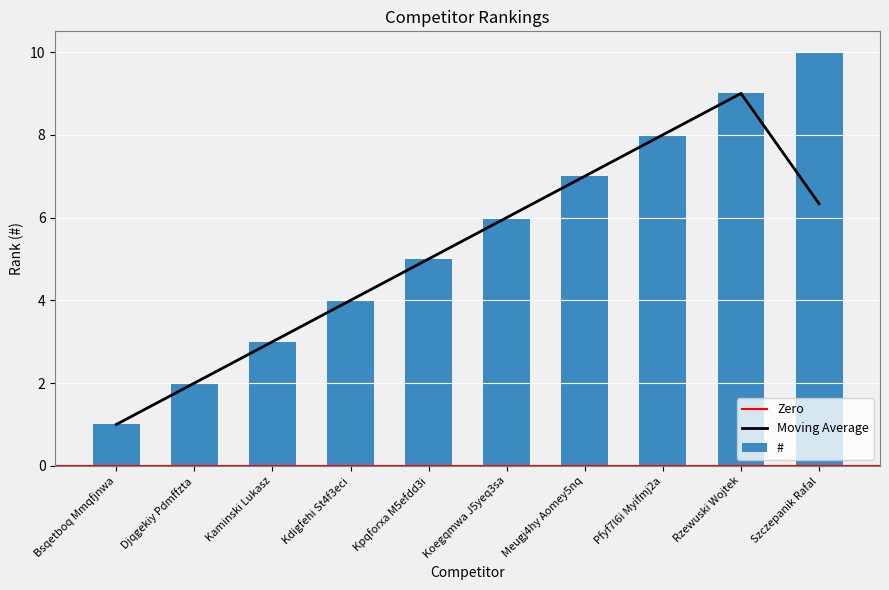

Reading left to right, list all the values displayed in this chart.

Bsqetboq Mmqfjnwa=1	Djqgekiy Pdmffzta=2	Kaminski Lukasz=3	Kdigfehi St4f3eci=4	Kpqforxa M5efdd3i=5	Koegqmwa J5yeq3sa=6	Meugj4hy Aomey5nq=7	Pfyf7l6i Myifmj2a=8	Rzewuski Wojtek=9	Szczepanik Rafal=10